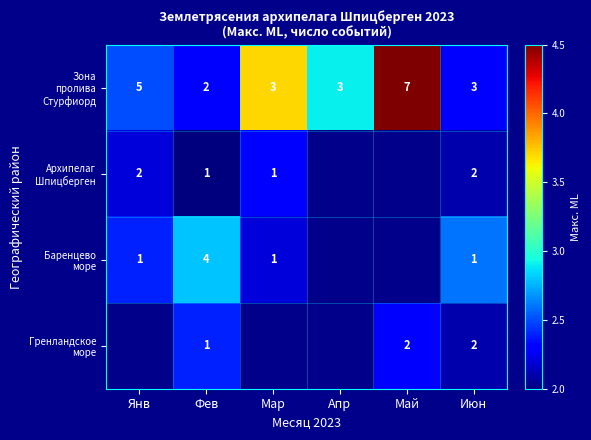

What is the total value across all series at Июн?

8.0